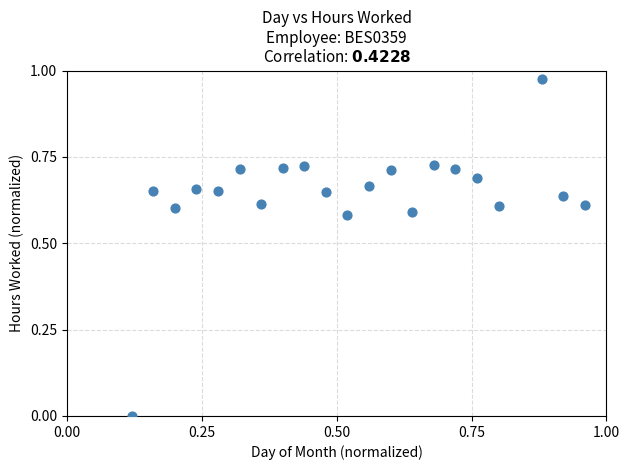

What is the range of X values (max minus min)?

0.8